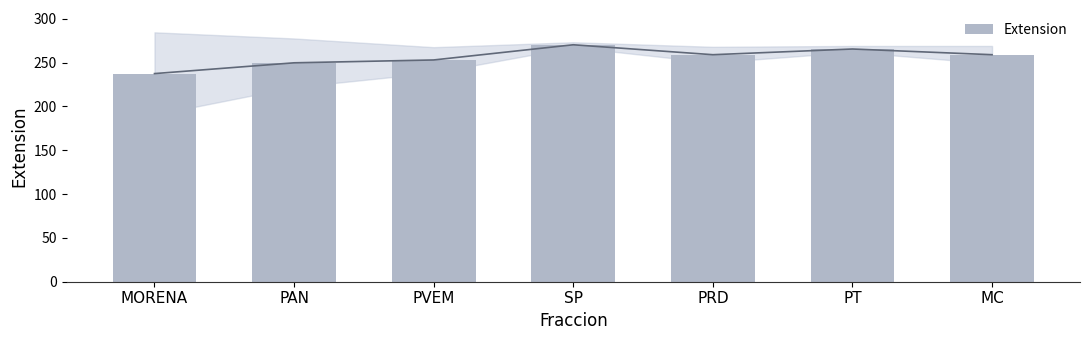

List the labels in order of value, smallest first.

MORENA, PAN, PVEM, PRD, MC, PT, SP